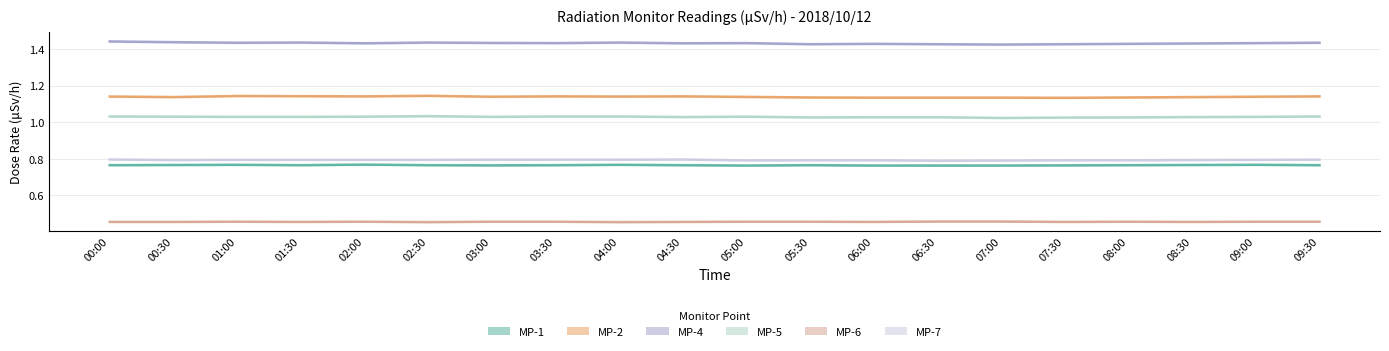

At which label is MP-1 closest to 0?

05:00